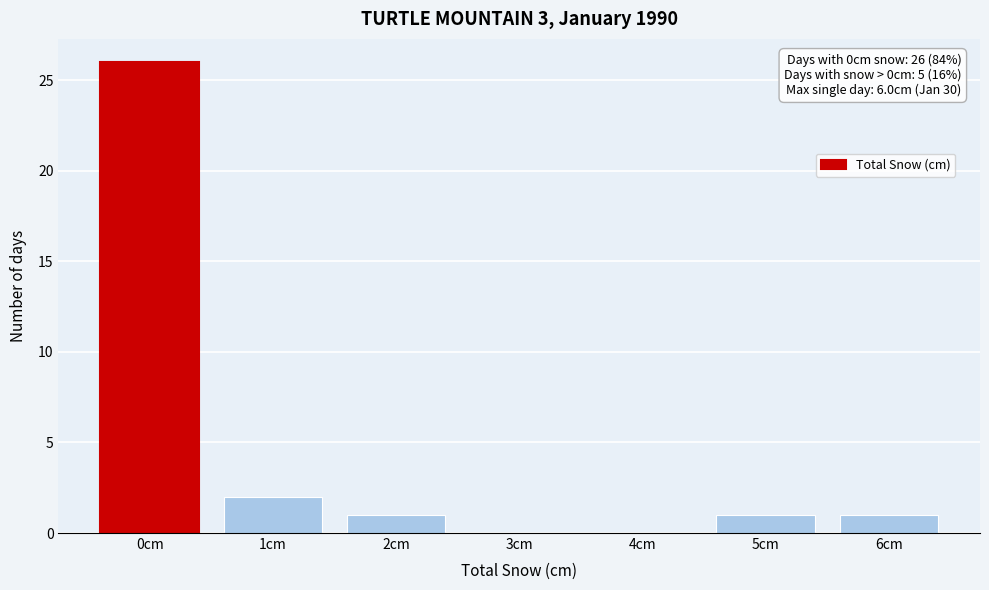

Over which range of the x-axis is the bar tallest?

-0.5 to 0.5